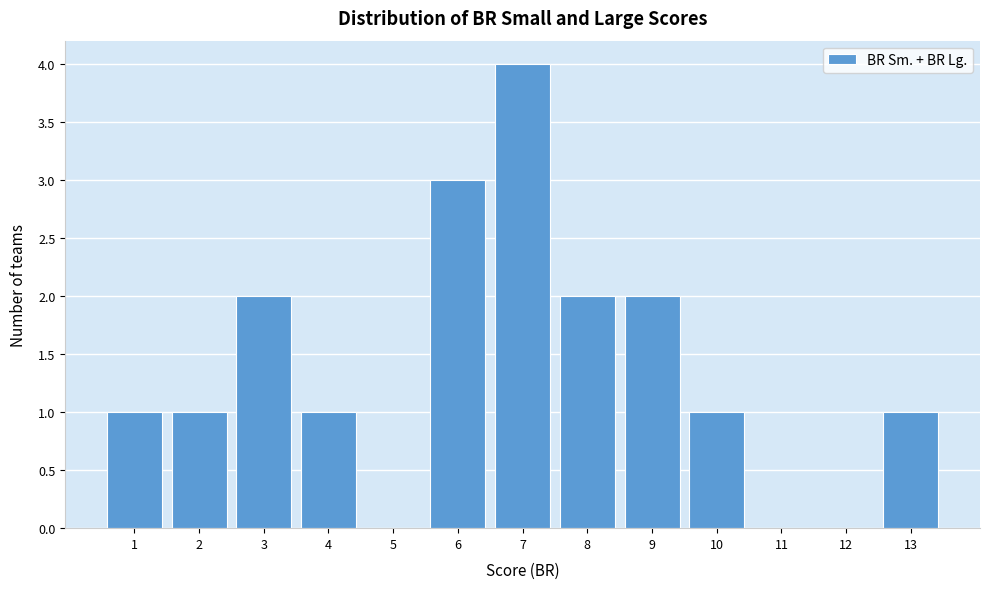

Over which range of the x-axis is the bar tallest?

6.5 to 7.5